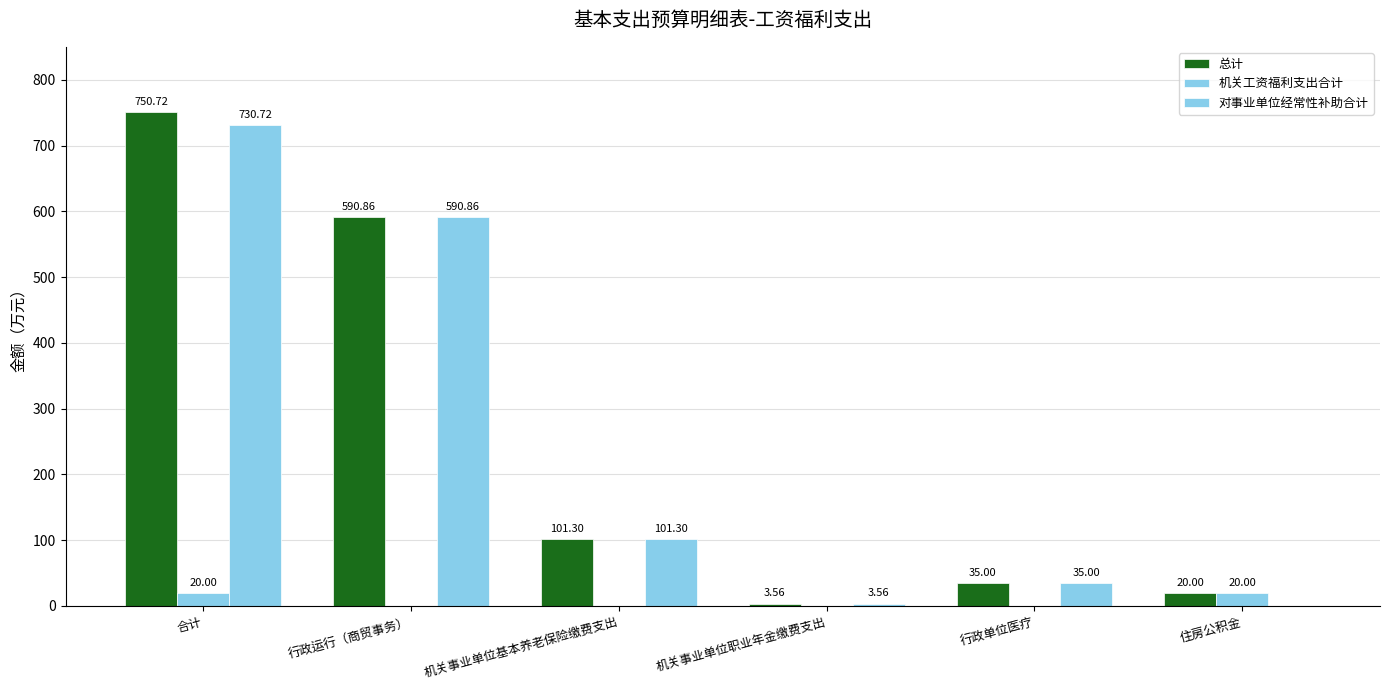

Which series has the largest total across all categories?

总计